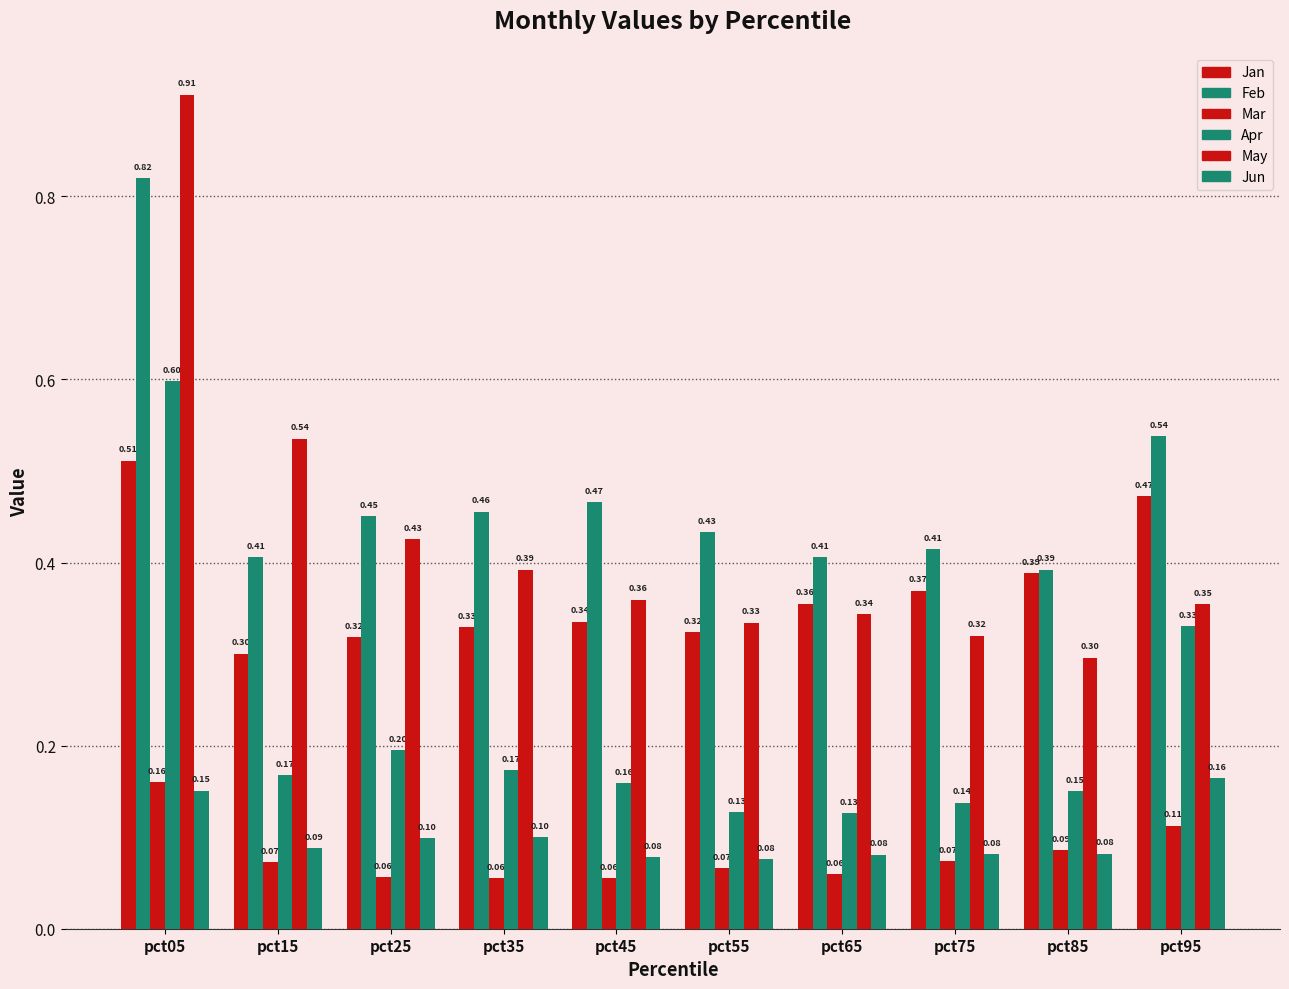

What is the sum of all Feb values?

4.8